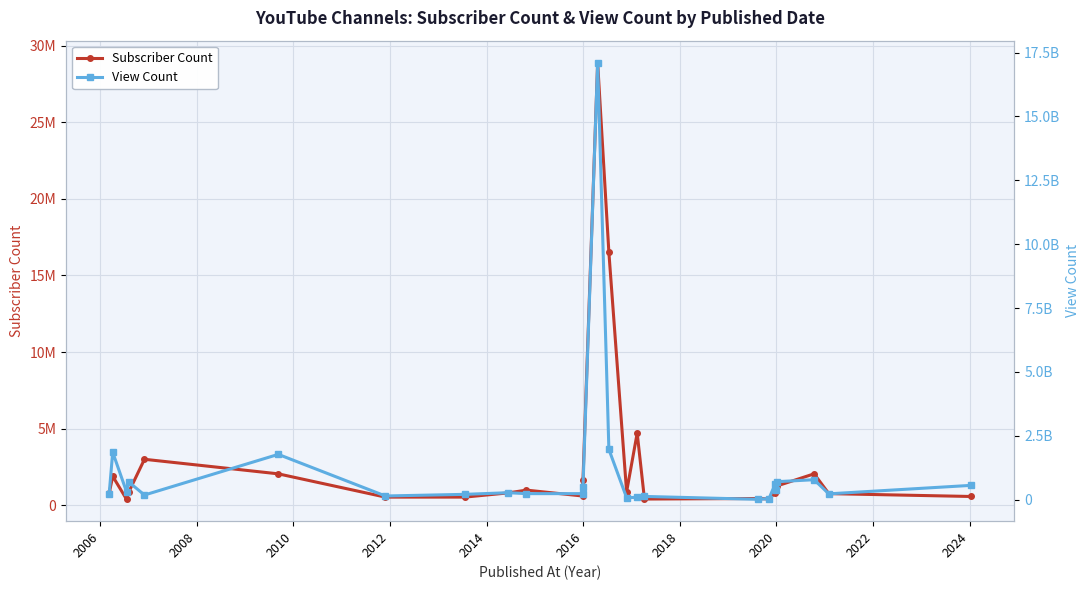

What is the spread (max minus min) of values at 2012?

179773497